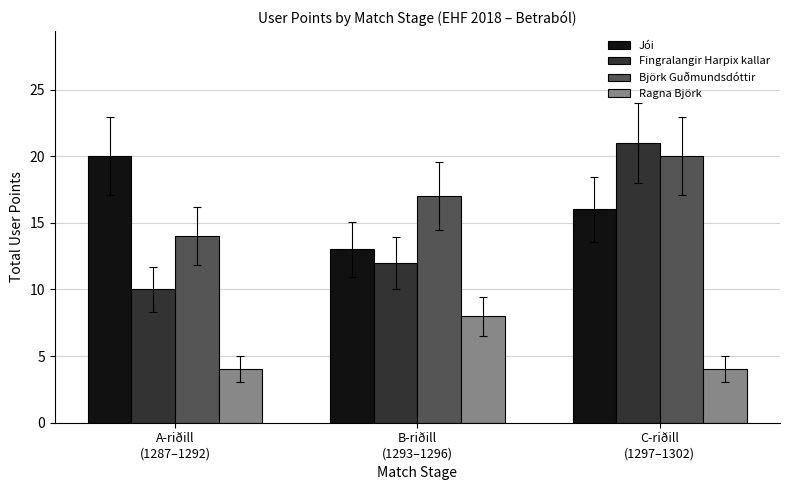

How many Björk Guðmundsdóttir values are between 14 and 20?

3